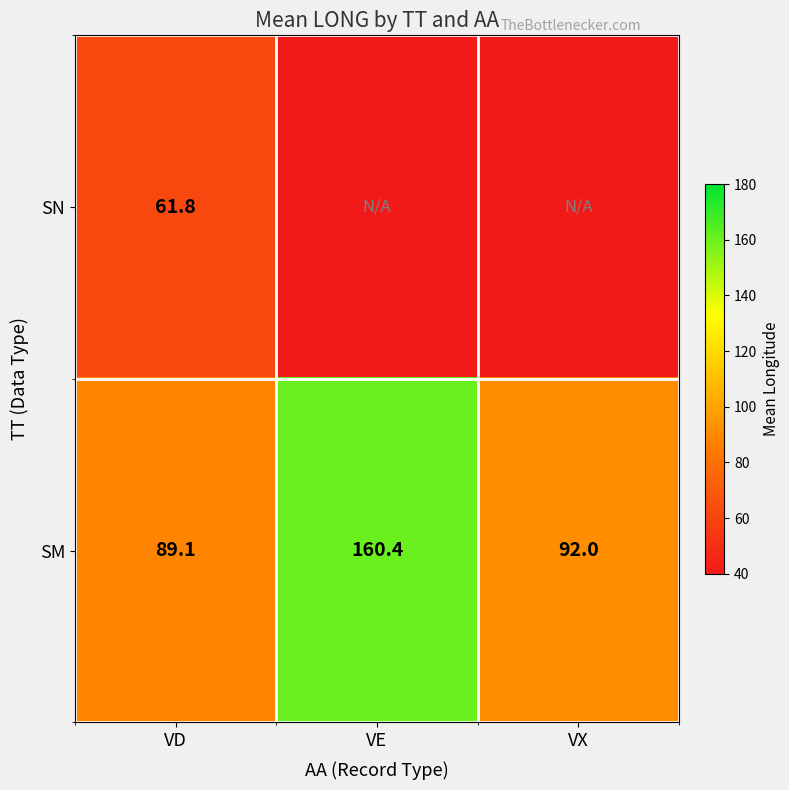

The SN series shows 16.1 at VD. True or false?

False